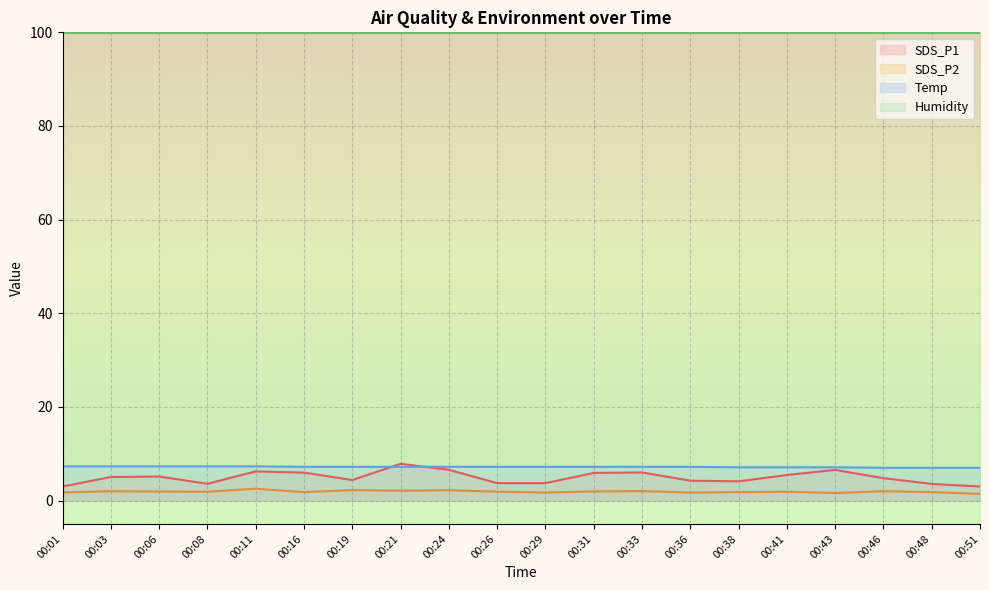

What is the value of the Temp point at the 8th from the left?

7.2